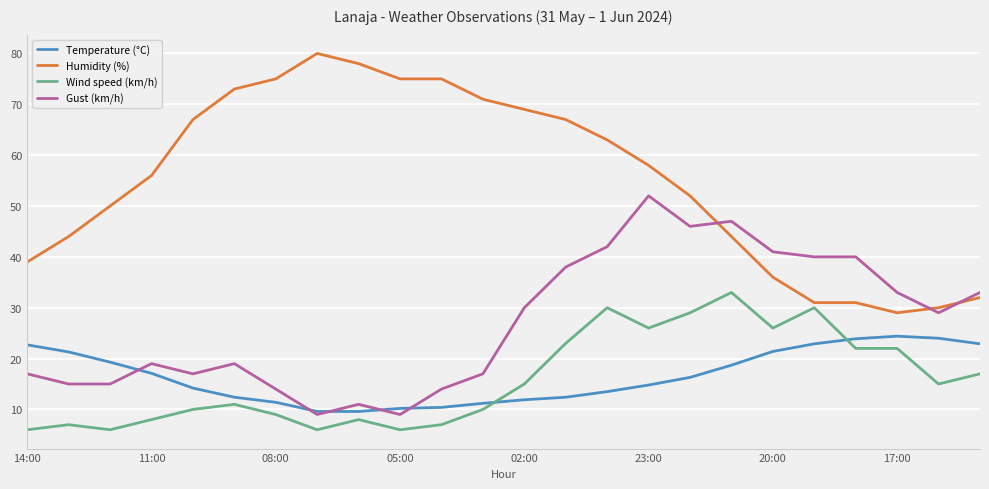

What is the greatest value displayed?

80.0